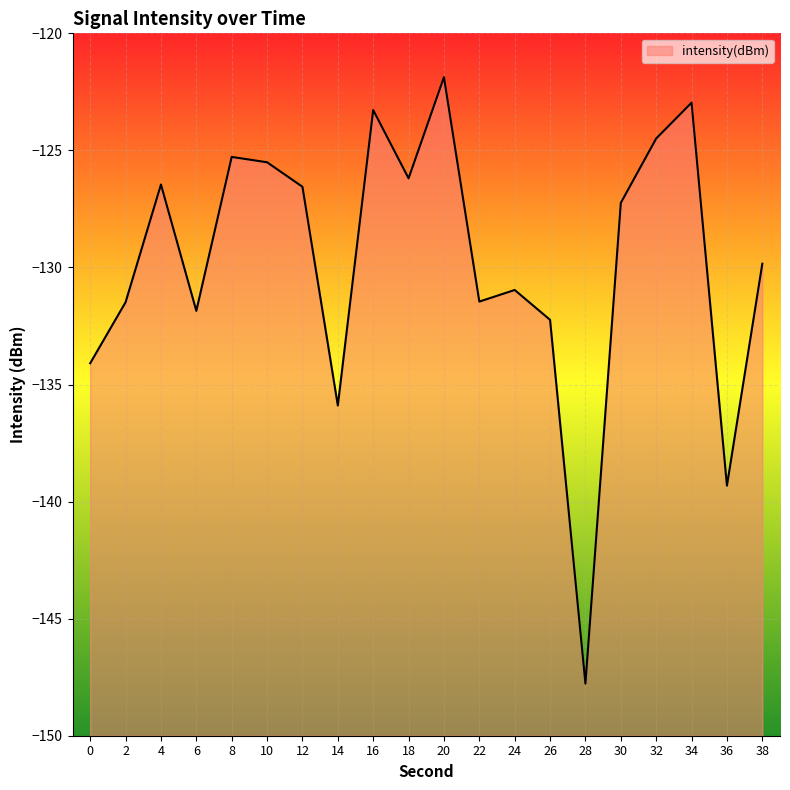

Where is the first local minimum?

6